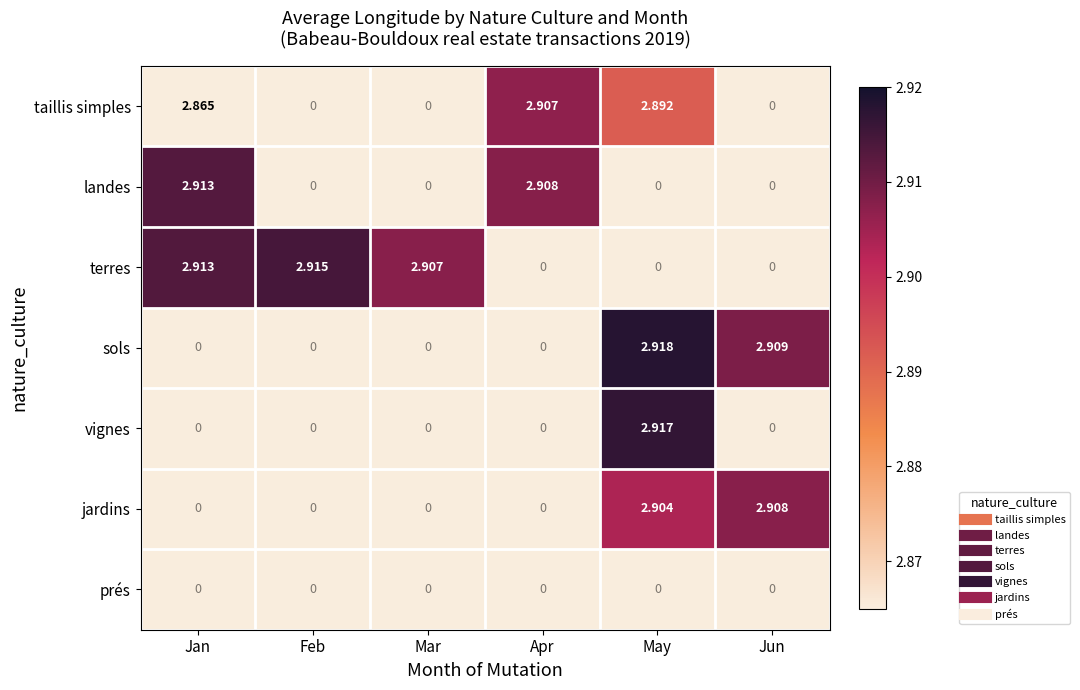

At which label does terres first exceed 2?

Jan